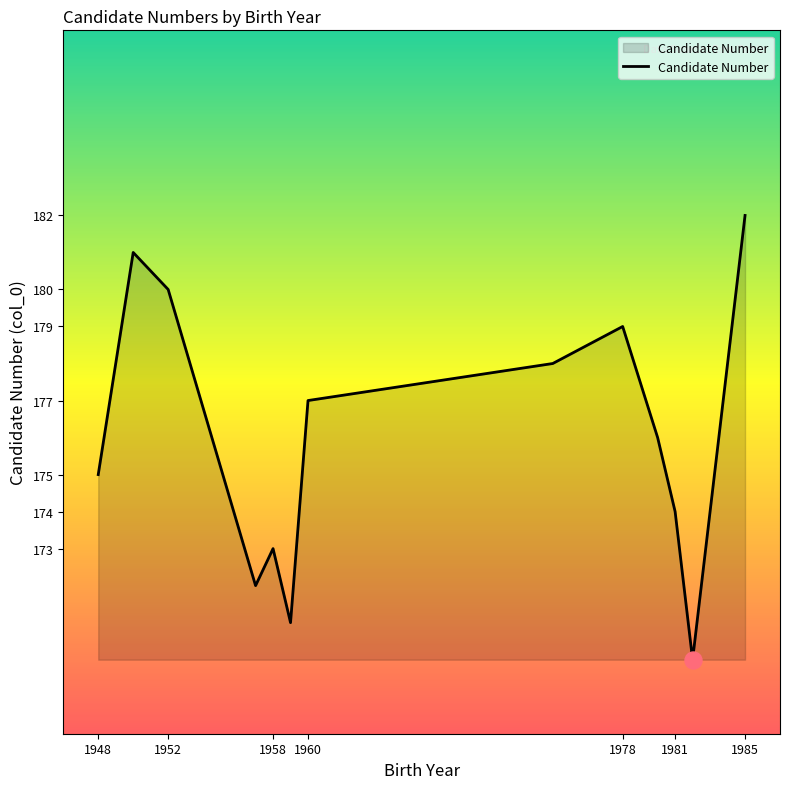

What is the difference between the maximum and minimum values?

12